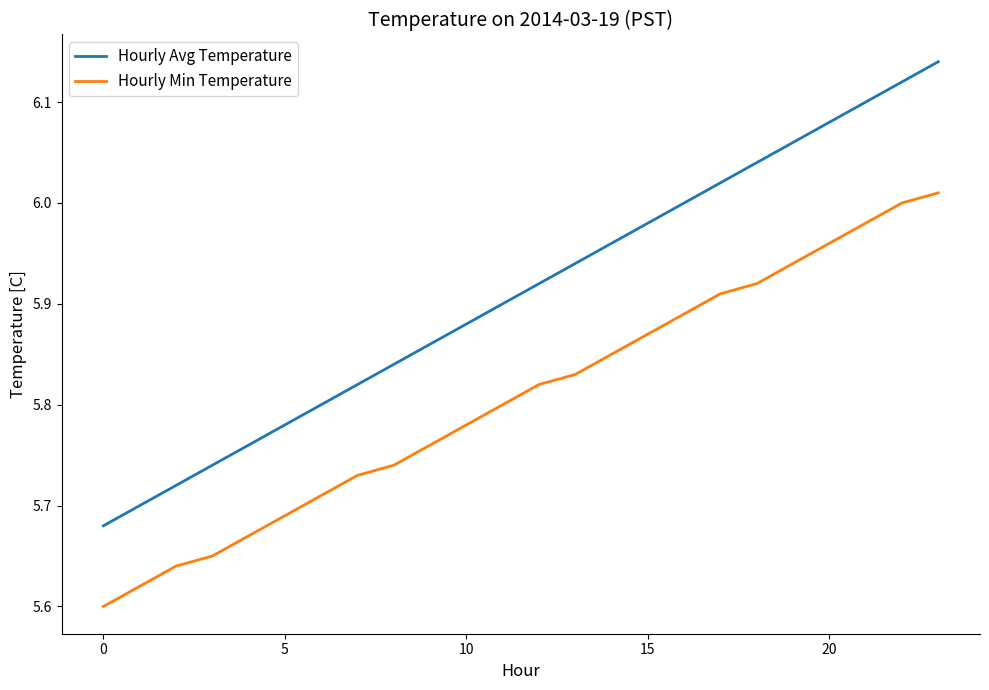

Rank the series by their average value, from lowest to highest.

Hourly Min Temperature, Hourly Avg Temperature